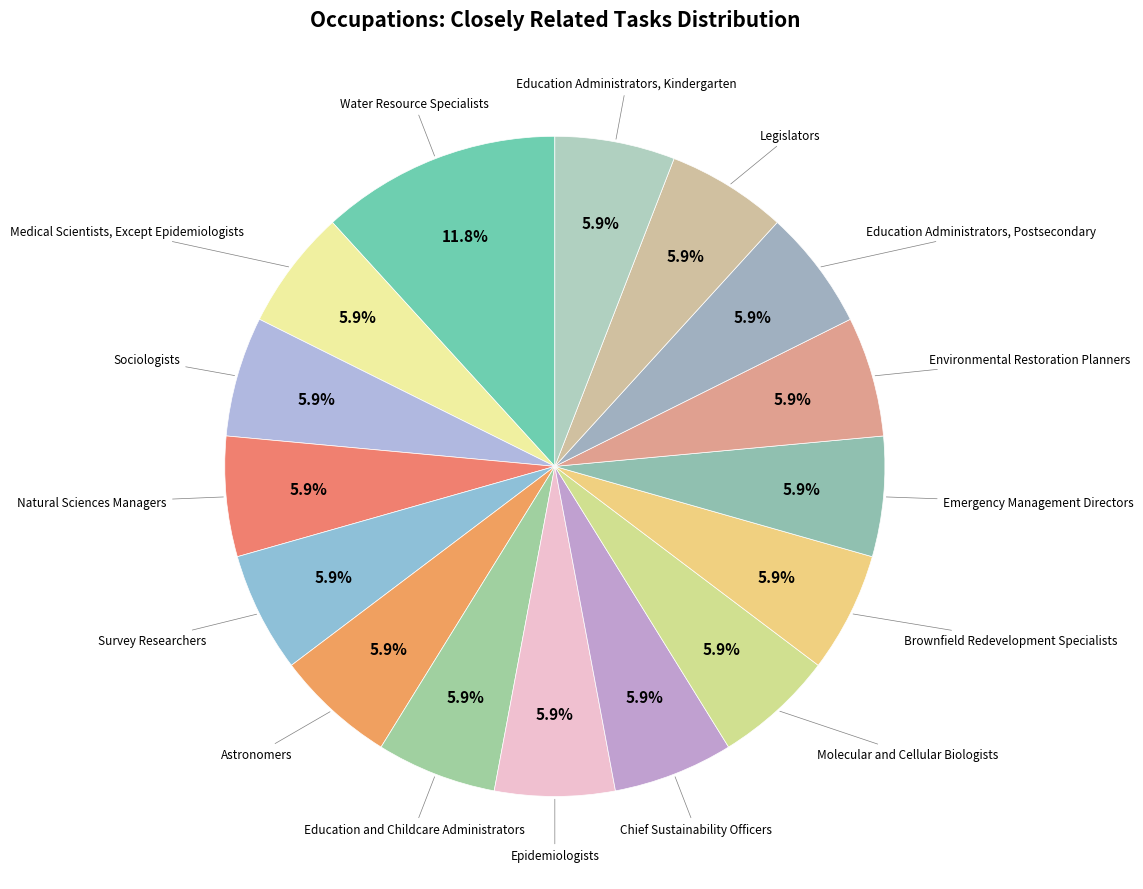

Which slice is the smallest?

Medical Scientists, Except Epidemiologists